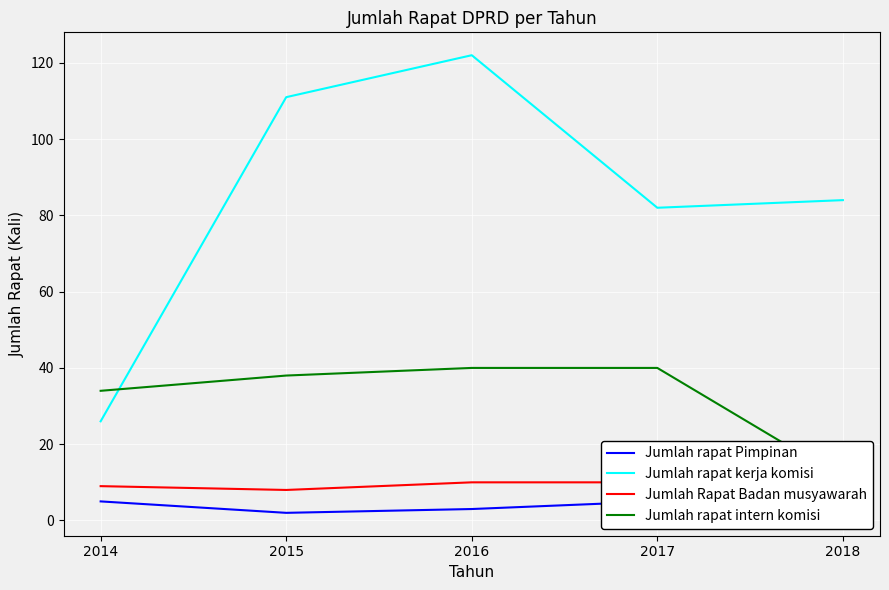

What is the smallest value displayed?

2